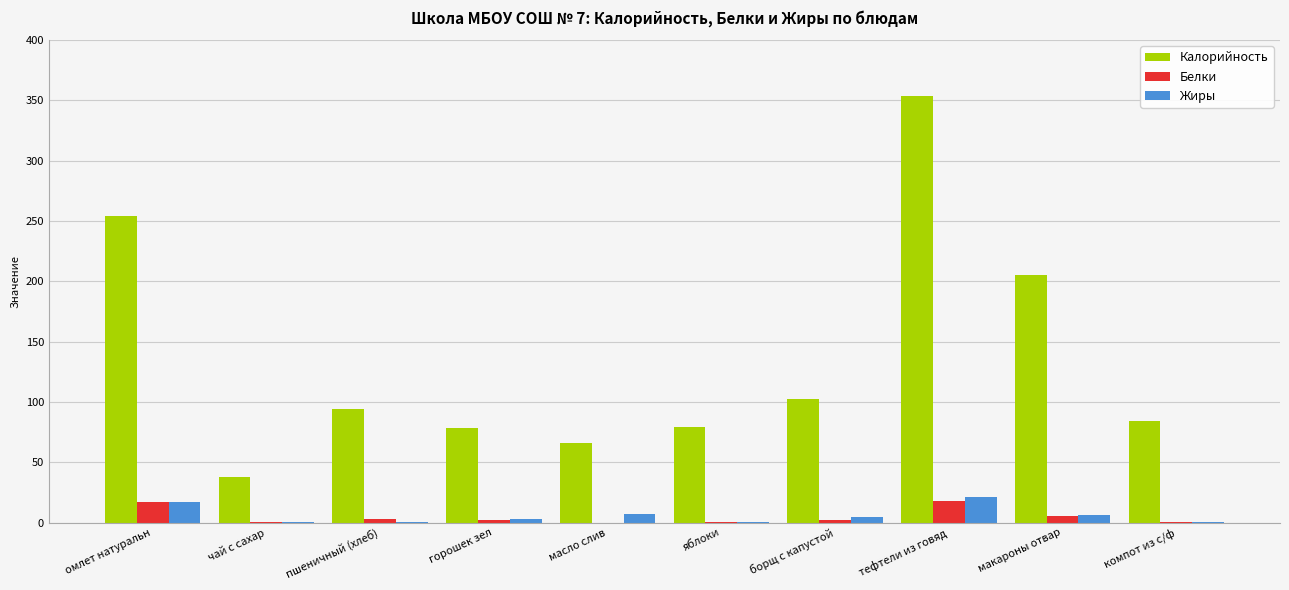

What is the highest value of the Белки series?

18.2